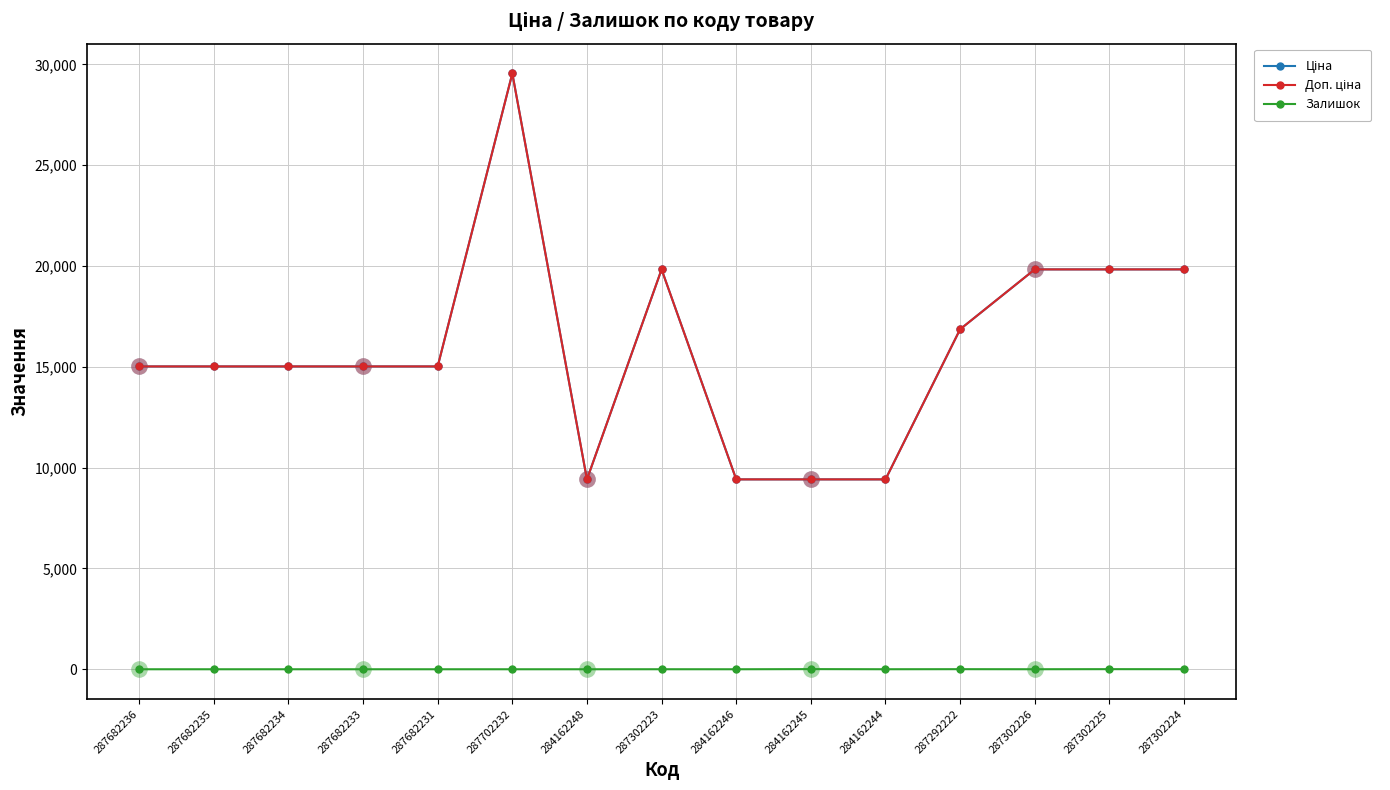

The Доп. ціна series shows 15019.2 at 287682233. True or false?

True